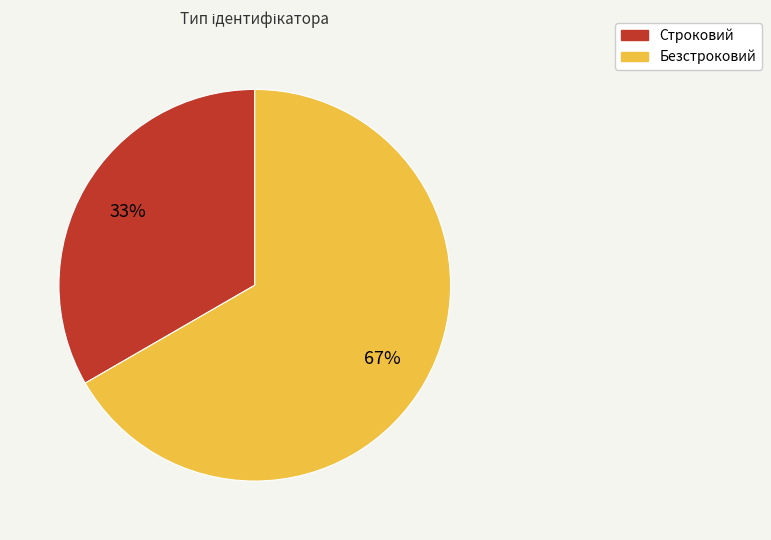

To the nearest percent, what is the average slice percentage?

50%